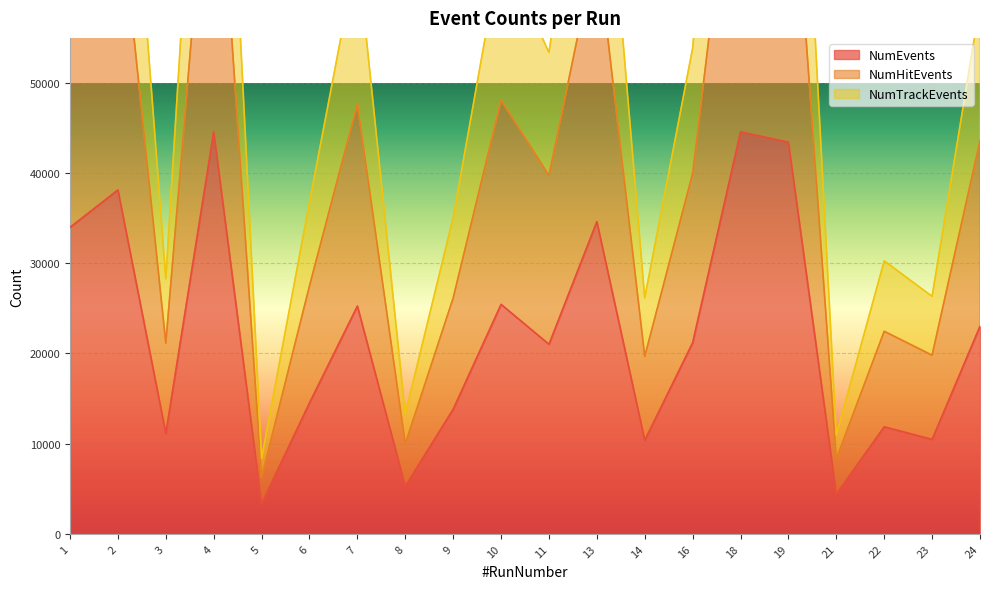

What is the greatest value displayed?

113999